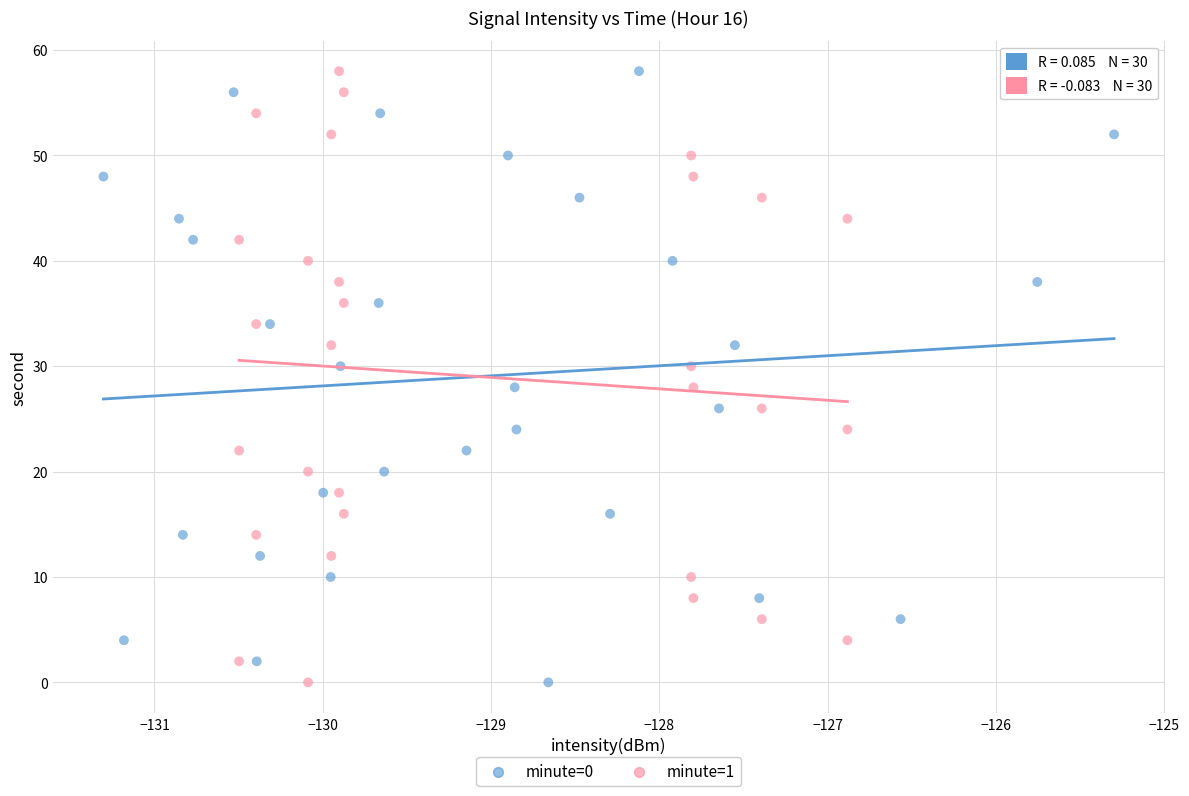

What are all the series names shown in the legend?

minute=0, minute=1